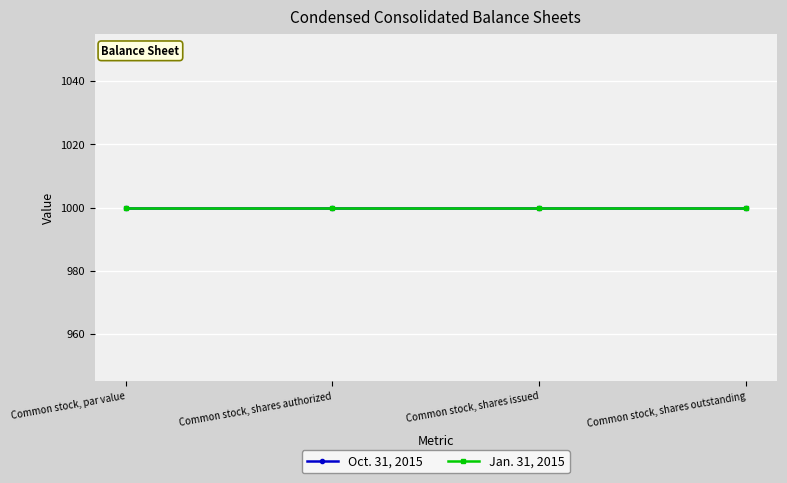

Rank the series at Common stock, par value from lowest to highest value.

Oct. 31, 2015, Jan. 31, 2015